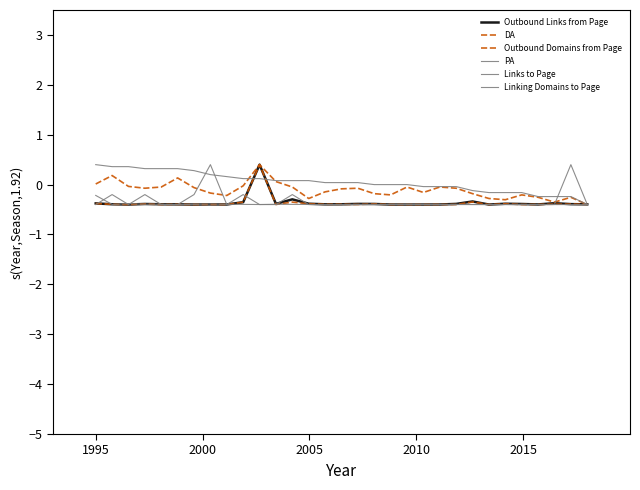

Is this an area chart (filled region under the line)?

No